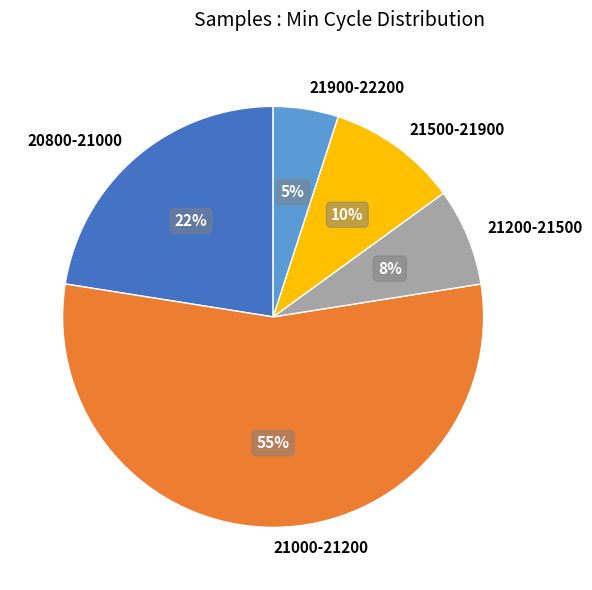

Does any single category account for the majority?

Yes